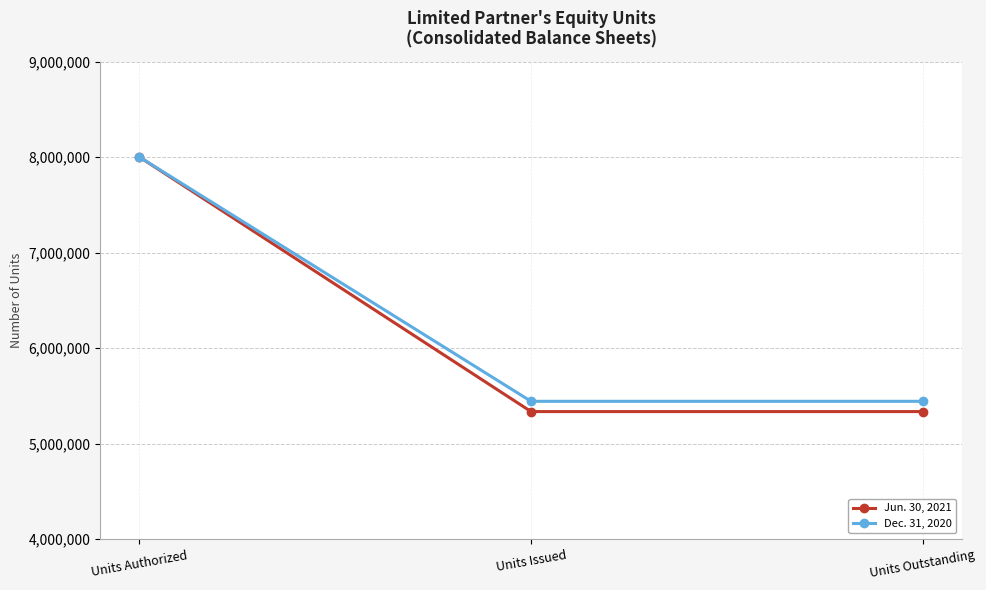

Rank the series by their average value, from highest to lowest.

Dec. 31, 2020, Jun. 30, 2021